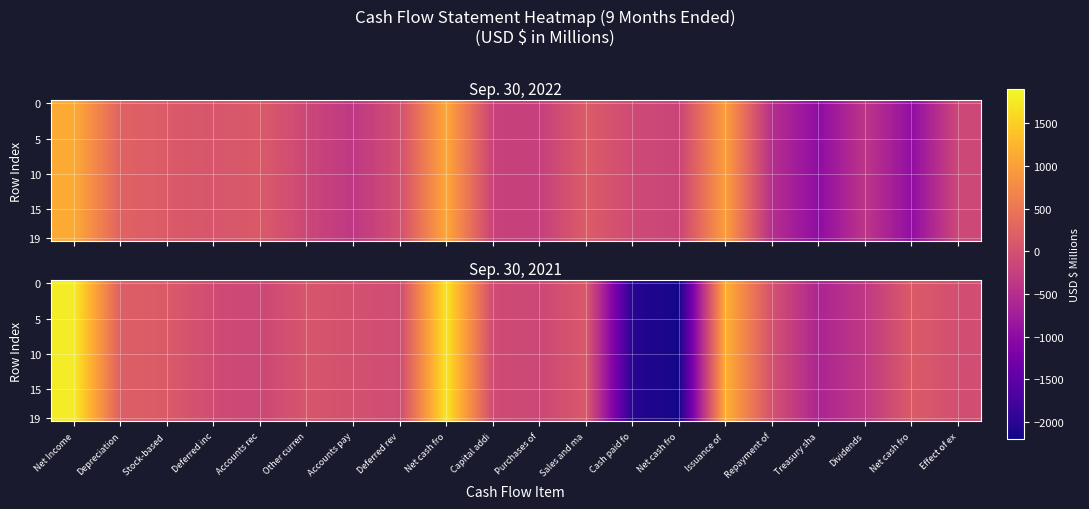

How many categories are shown in the chart?

20